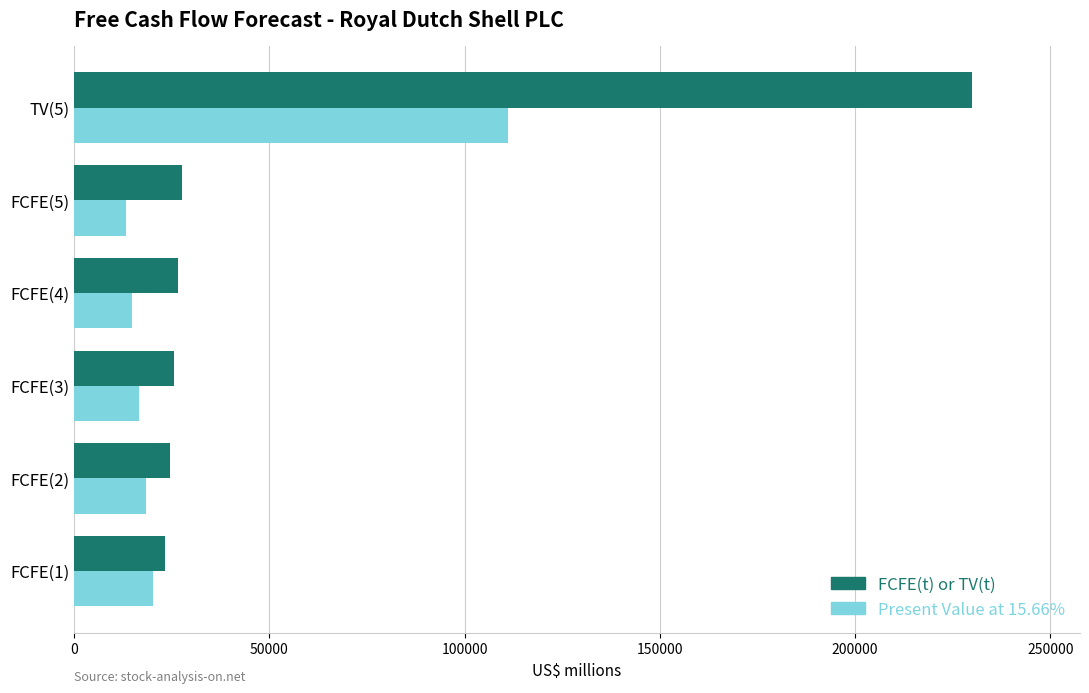

The value of FCFE(t) or TV(t) at TV(5) is 93411. True or false?

False